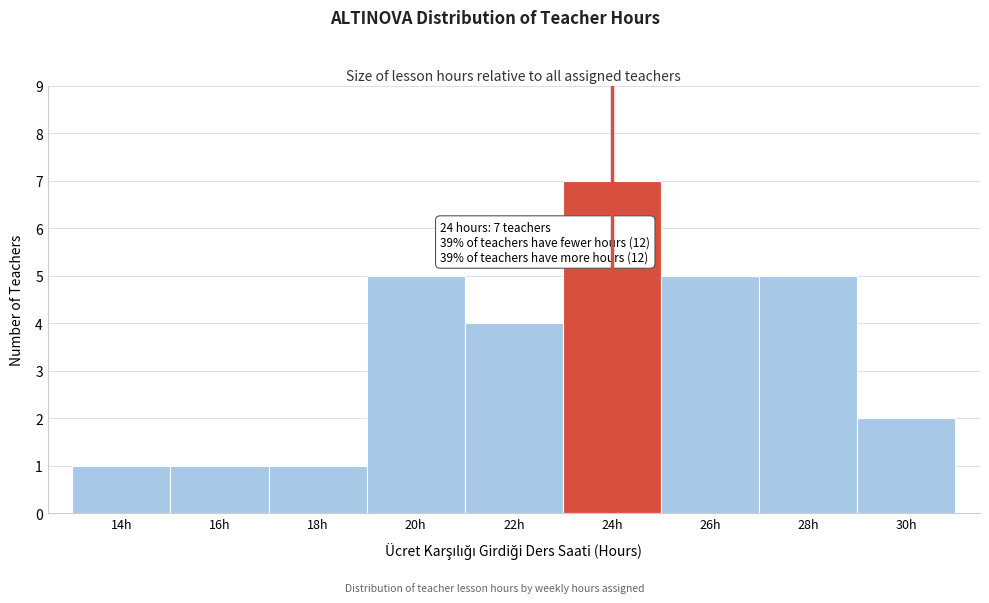

Reading left to right, transcribe all the data shown in this chart.

14h=1	16h=1	18h=1	20h=5	22h=4	24h=7	26h=5	28h=5	30h=2